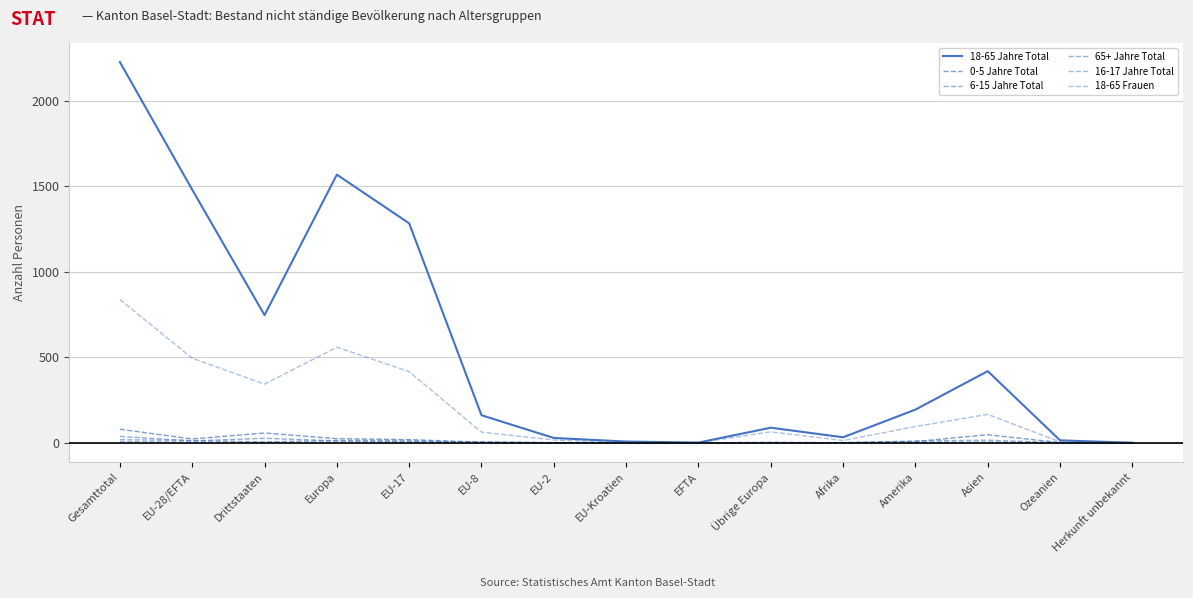

Does the chart have visible grid lines?

Yes